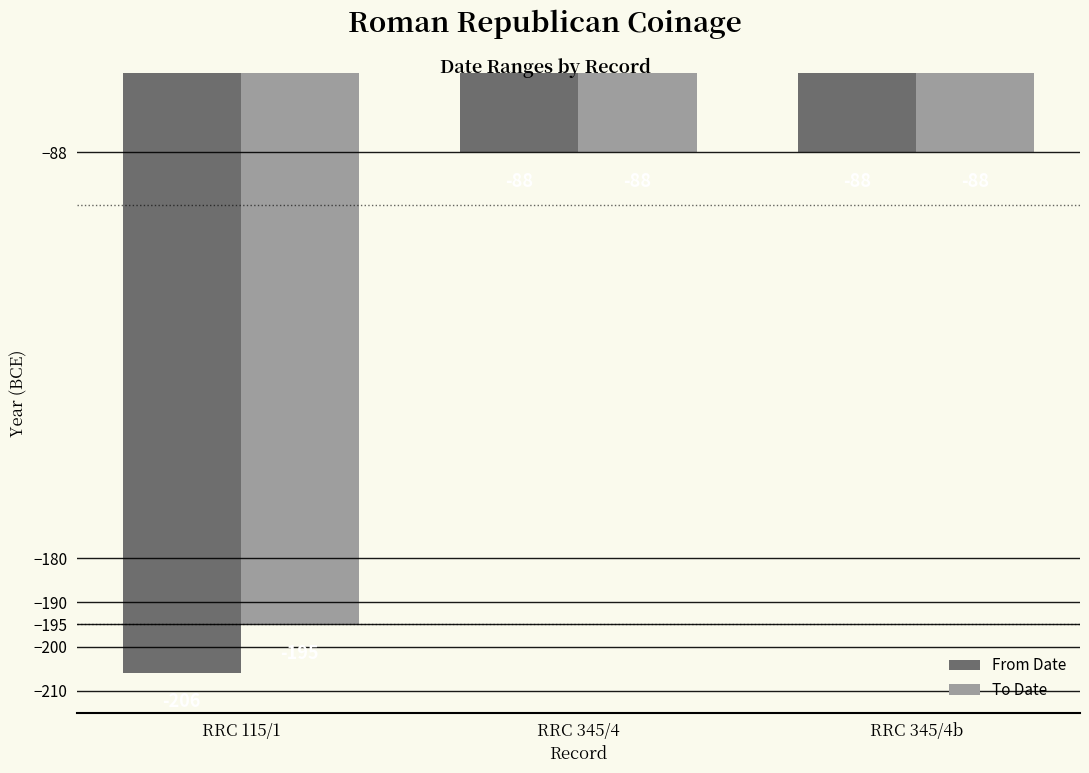

The From Date series shows -88 at RRC 345/4b. True or false?

True